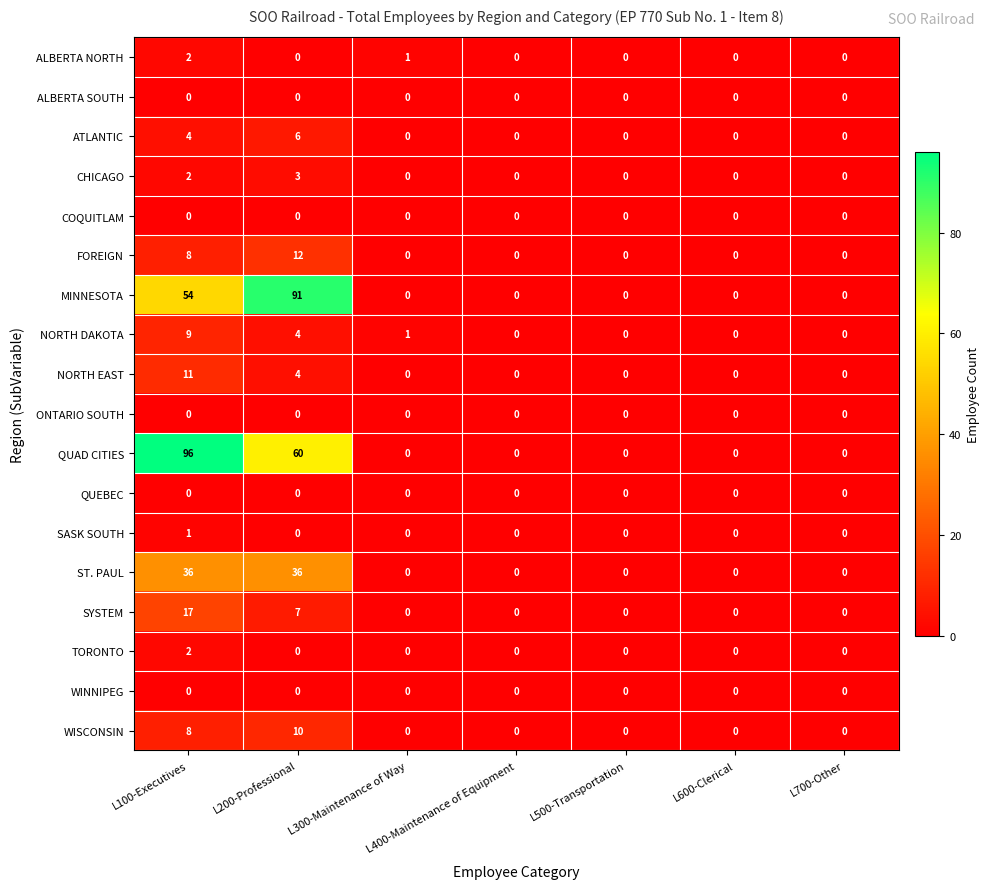

What is the spread (max minus min) of values at L300-Maintenance of Way?

1